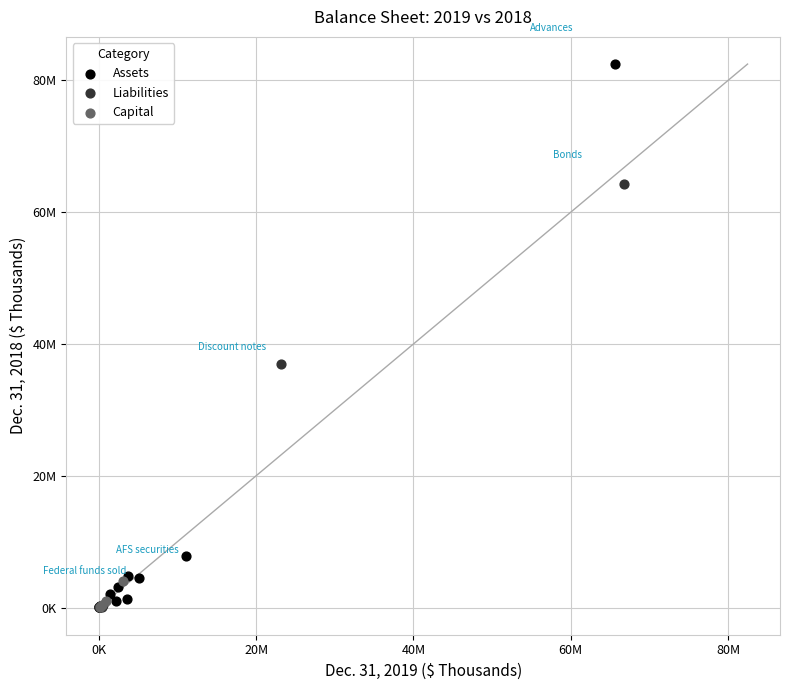

What are all the series names shown in the legend?

Assets, Liabilities, Capital